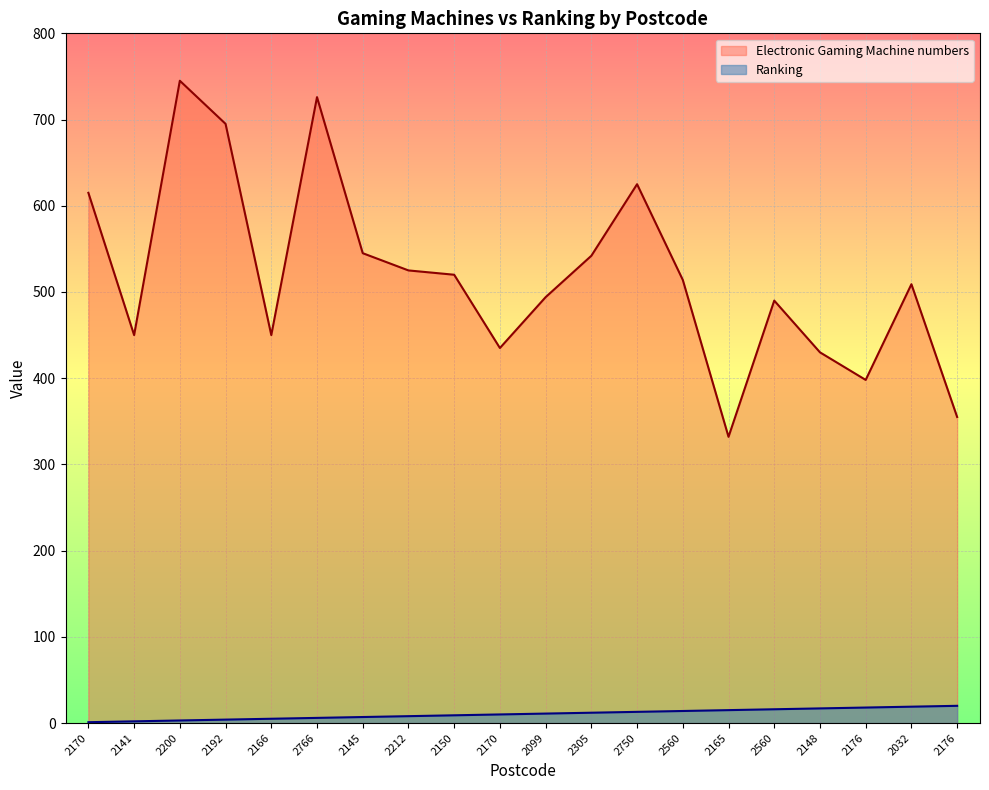

How many lines are shown in the chart?

2